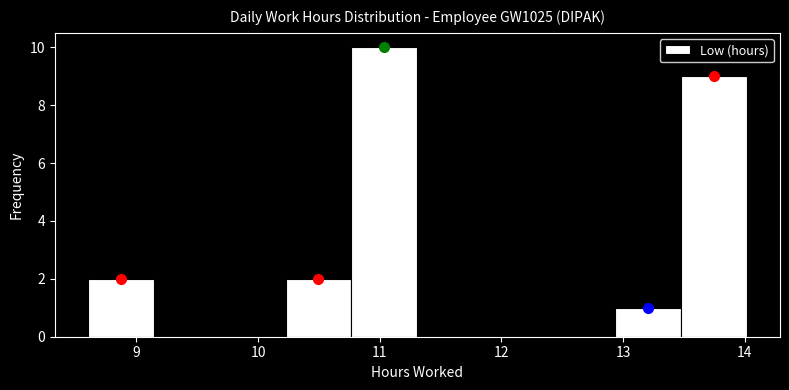

Reading left to right, transcribe this chart: for each bar, give the range it covers on the x-axis and its height. Neither the bar edges nor the heights are printed on the chart, so give them approximately, as read against the axes.

8.6 to 9.1: 2
9.1 to 9.7: 0
9.7 to 10.2: 0
10.2 to 10.8: 2
10.8 to 11.3: 10
11.3 to 11.9: 0
11.9 to 12.4: 0
12.4 to 12.9: 0
12.9 to 13.5: 1
13.5 to 14.0: 9